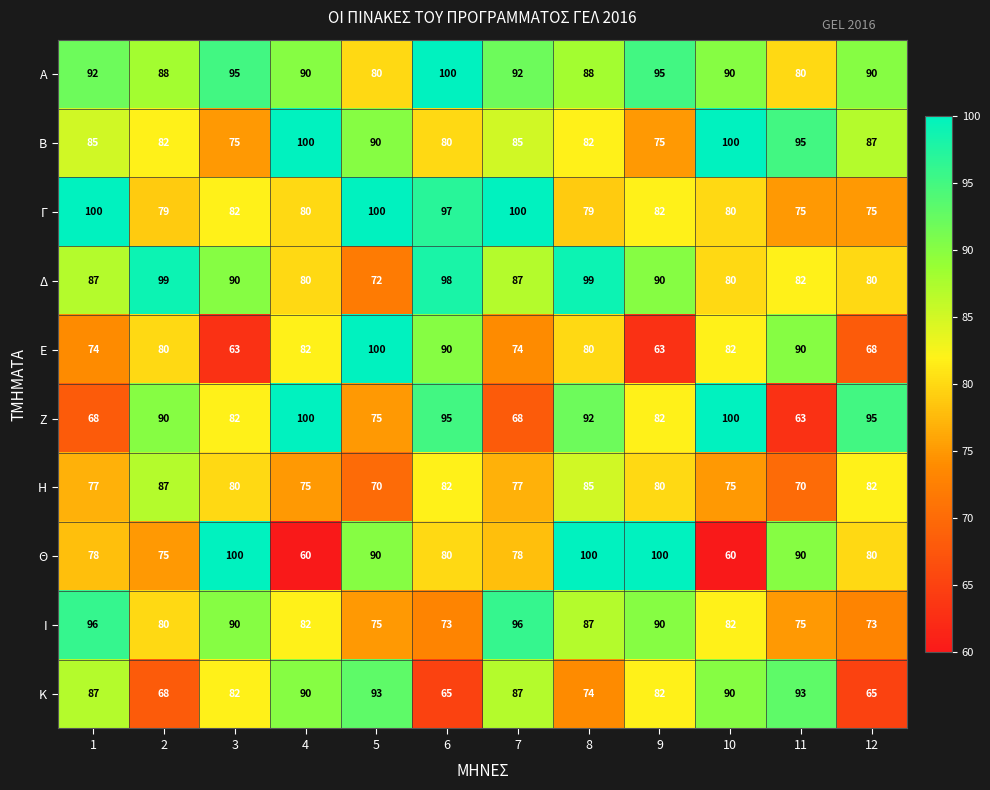

Is the value of Η at 12 greater than the value of Θ at 10?

Yes